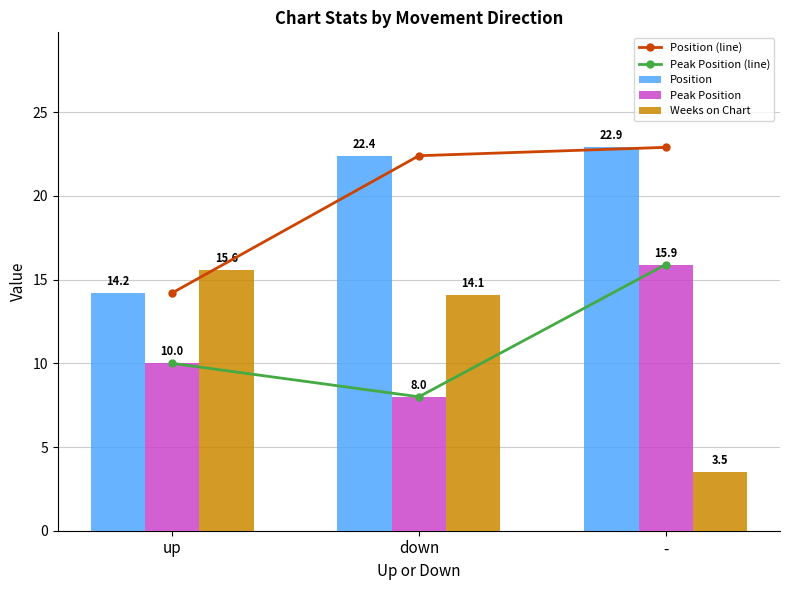

At which label does Peak Position (line) reach its peak?

-